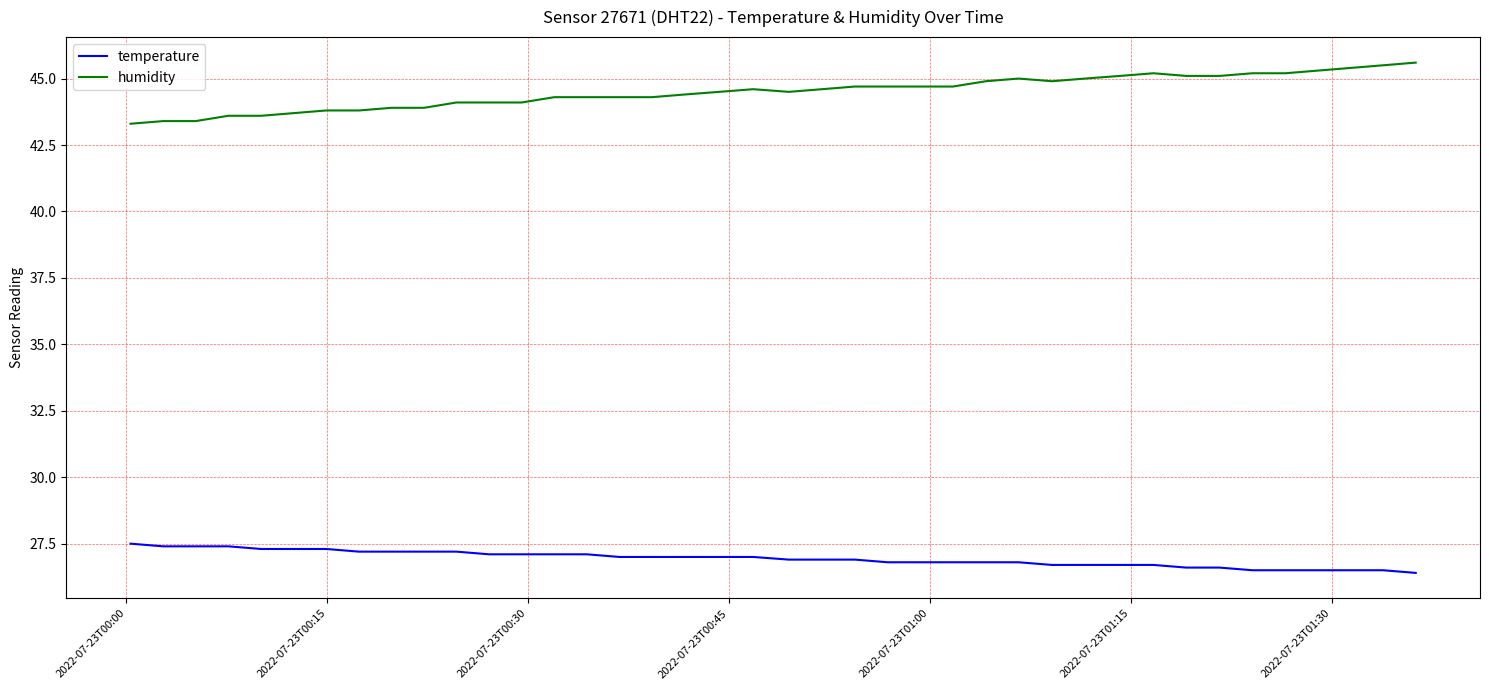

Rank the series by their average value, from highest to lowest.

humidity, temperature